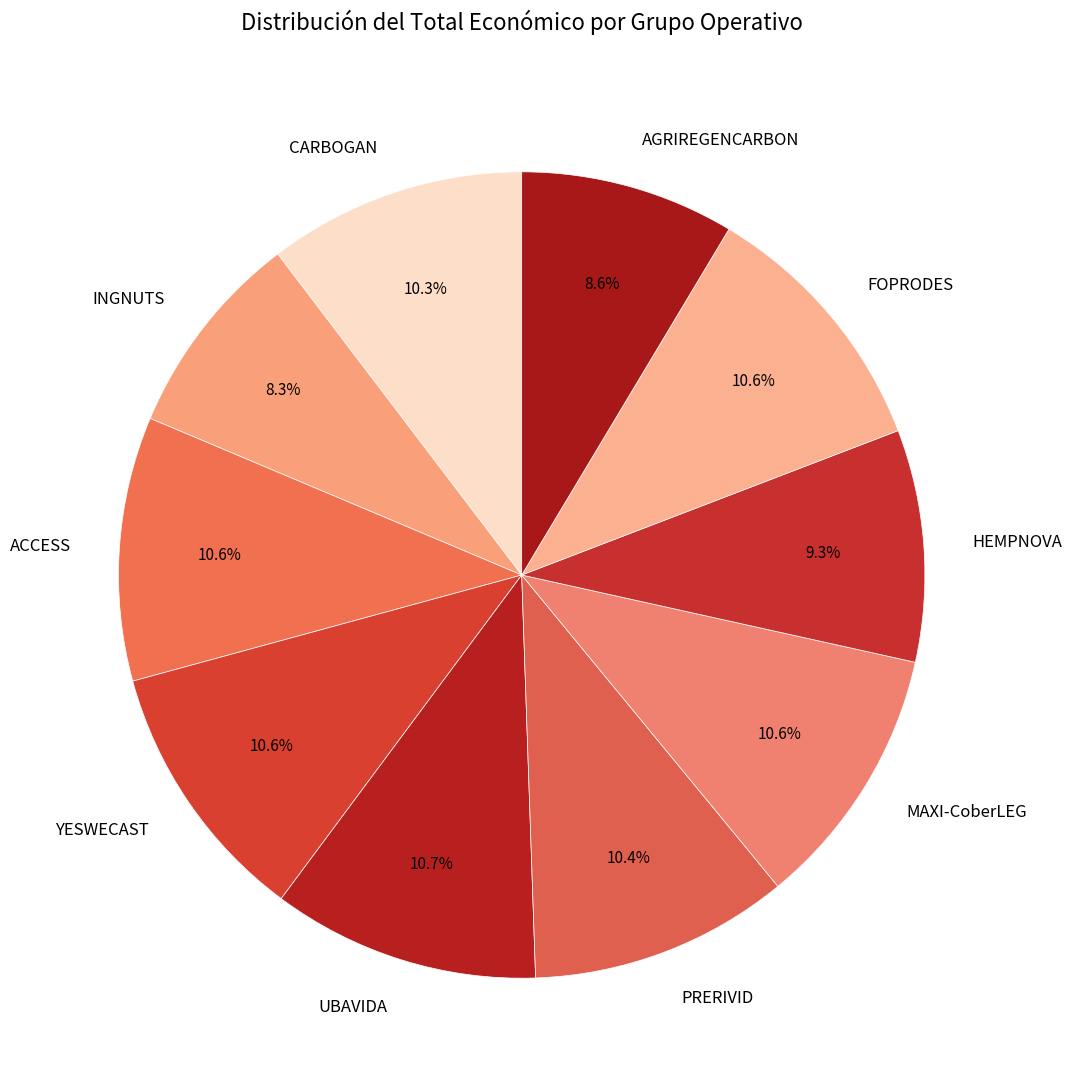

What percentage do UBAVIDA and FOPRODES together represent?

21.3%